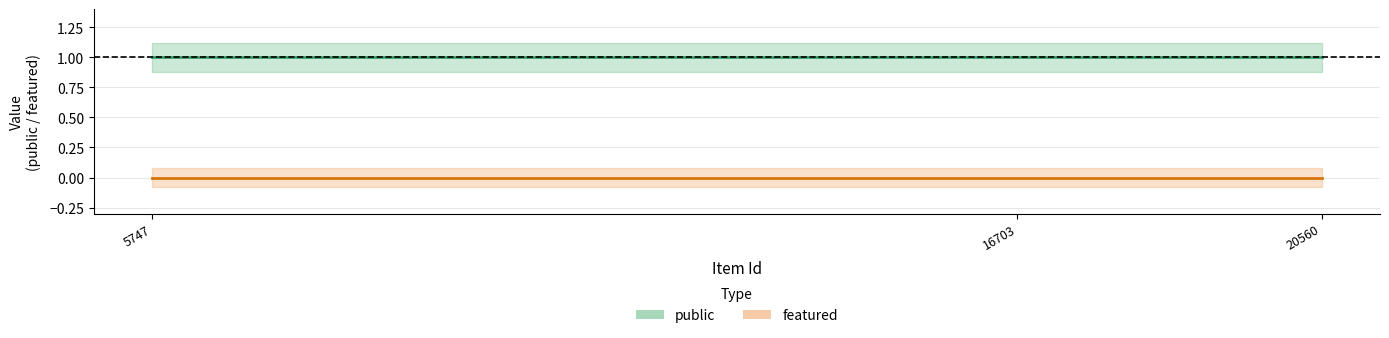

Does the chart display data point markers on the line(s)?

No